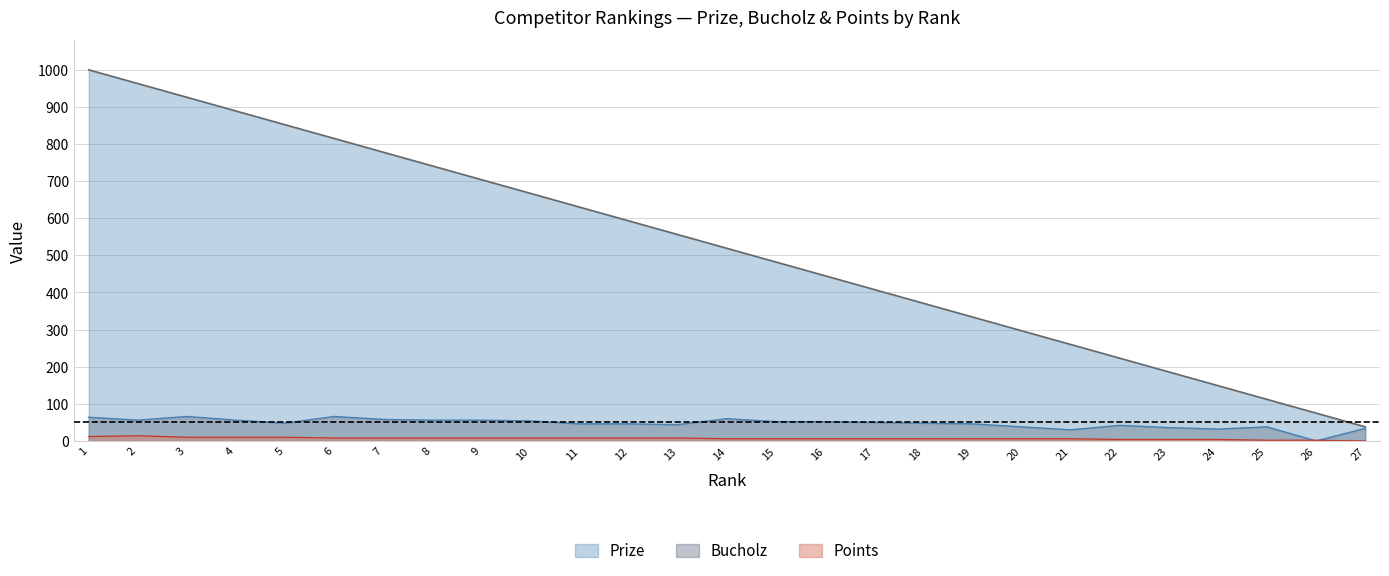

Reading right to left, what are all the values shown in this chart?

Prize: 27=38	26=75	25=112	24=149	23=186	22=223	21=260	20=297	19=334	18=371	17=408	16=445	15=482	14=519	13=556	12=593	11=630	10=667	9=704	8=741	7=778	6=815	5=852	4=889	3=926	2=963	1=1000
Bucholz: 27=34	26=0	25=38	24=32	23=36	22=42	21=30	20=38	19=46	18=48	17=50	16=52	15=52	14=60	13=44	12=46	11=46	10=54	9=56	8=56	7=58	6=66	5=48	4=56	3=66	2=56	1=64
Points: 27=0	26=2	25=2	24=4	23=4	22=4	21=6	20=6	19=6	18=6	17=6	16=6	15=6	14=6	13=8	12=8	11=8	10=8	9=8	8=8	7=8	6=8	5=10	4=10	3=10	2=14	1=12